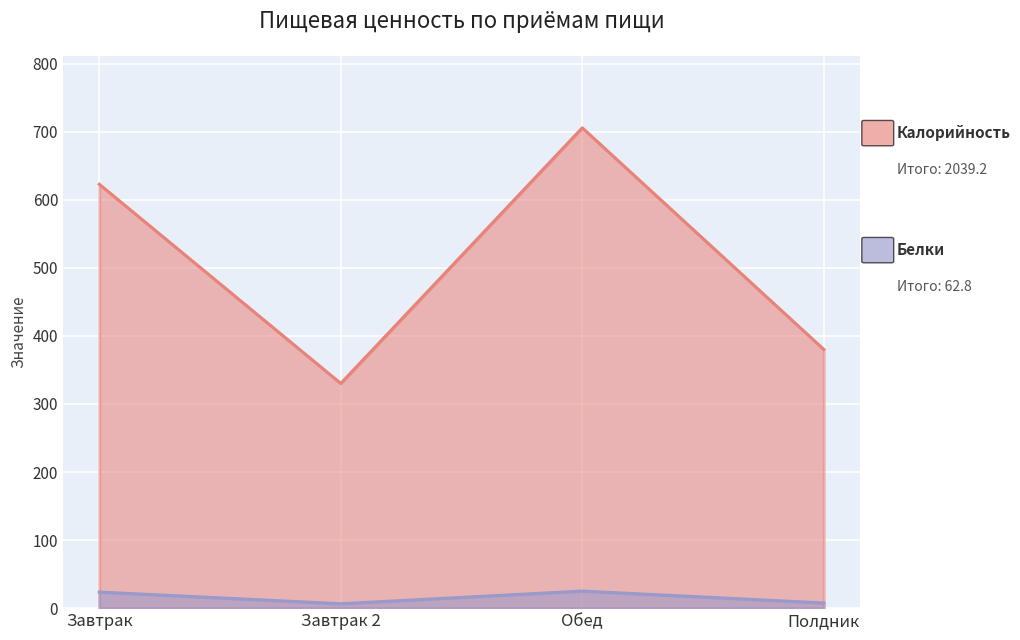

What is the total value across all series at Завтрак?

646.6